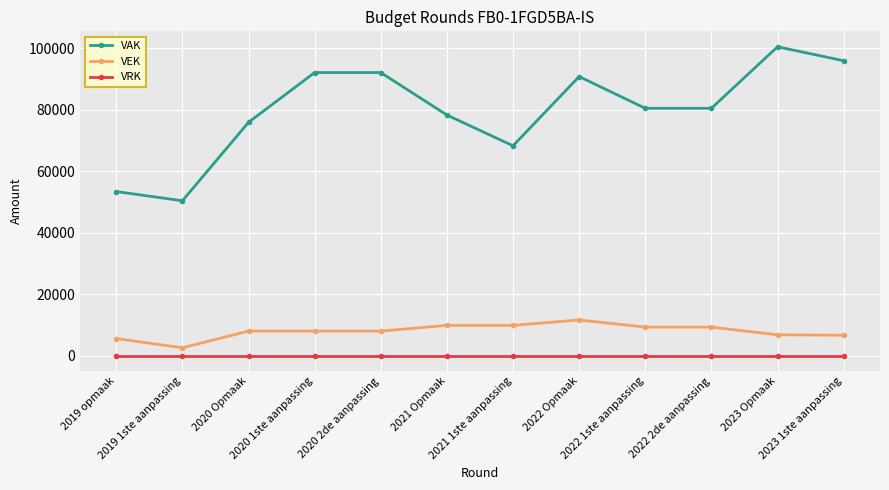

What is the maximum value shown in the chart?

100406